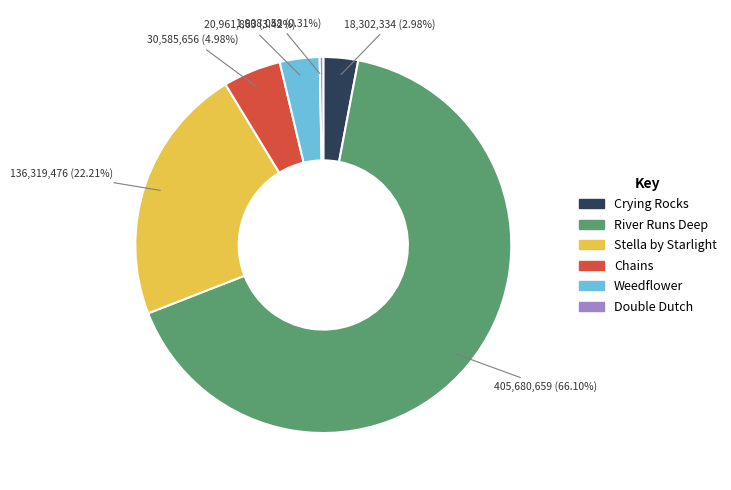

Which slice is the largest?

River Runs Deep